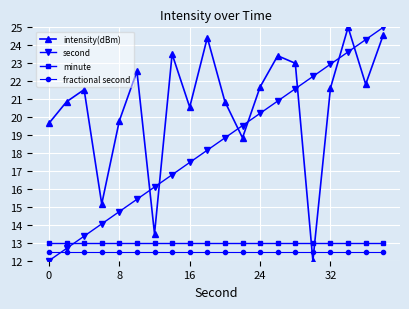

Does the chart have visible grid lines?

Yes